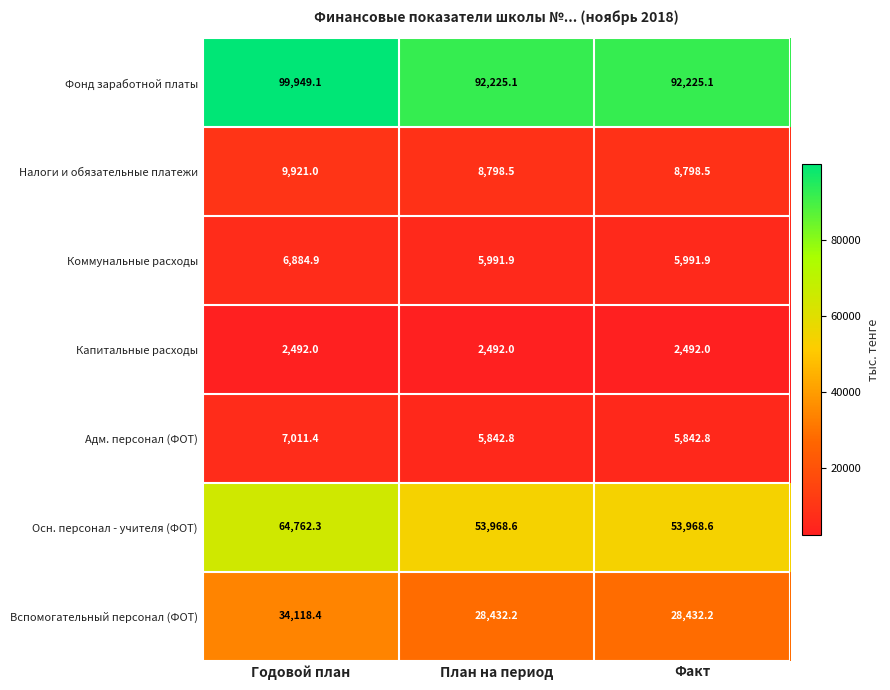

The Фонд заработной платы series shows 92225.1 at Факт. True or false?

True